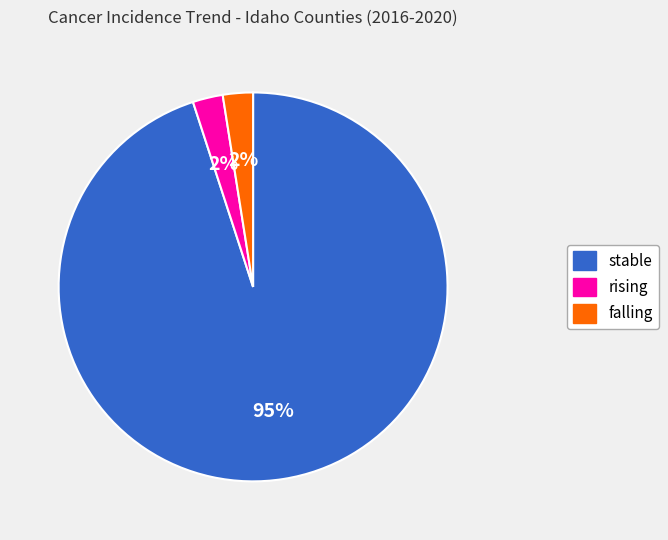

Which category has the biggest portion of the pie?

stable